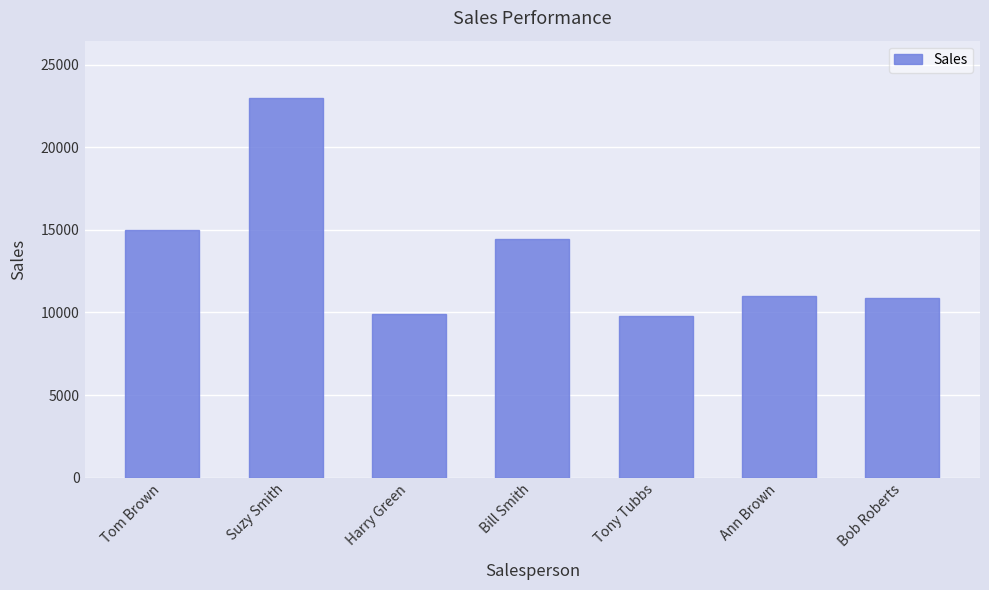

What is the sum of the values at Tony Tubbs and Ann Brown?

20800